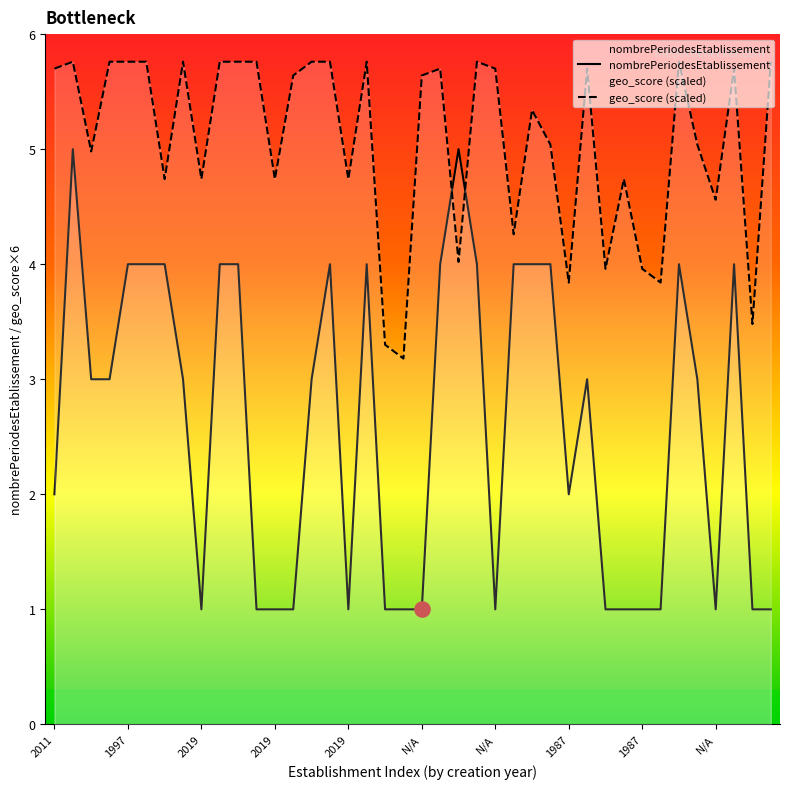

Is the value of nombrePeriodesEtablissement at 2002 greater than the value of geo_score at 1987?

No